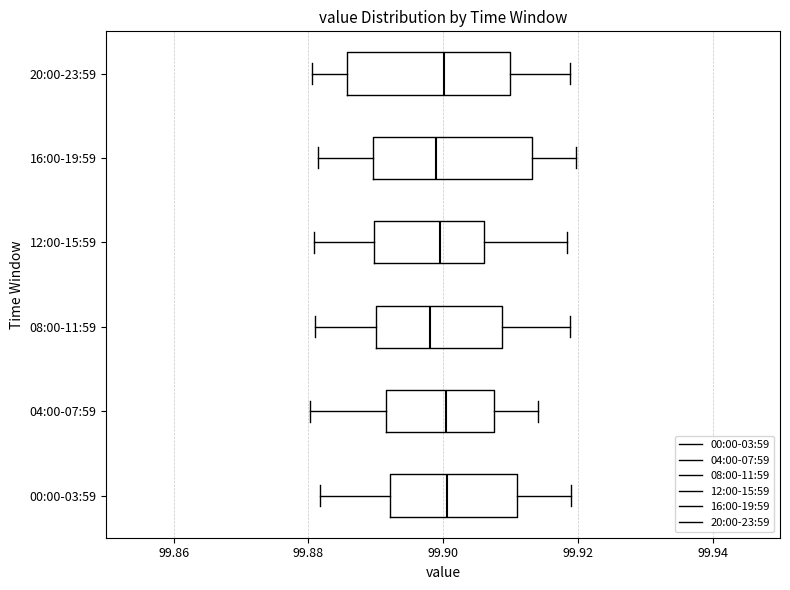

Reading bottom to top, transcribe this box plot: for each box, give where its median line is, the range the box spans, and where its two whiskers end, as read against the x-axis. The values are not printed on the chart, so give them approximately, as read against the axis.

00:00-03:59: median 99.900, box 99.892 to 99.912, whiskers 99.882 to 99.920
04:00-07:59: median 99.900, box 99.892 to 99.908, whiskers 99.880 to 99.914
08:00-11:59: median 99.898, box 99.890 to 99.908, whiskers 99.880 to 99.918
12:00-15:59: median 99.900, box 99.890 to 99.906, whiskers 99.880 to 99.918
16:00-19:59: median 99.900, box 99.890 to 99.914, whiskers 99.882 to 99.920
20:00-23:59: median 99.900, box 99.886 to 99.910, whiskers 99.880 to 99.918